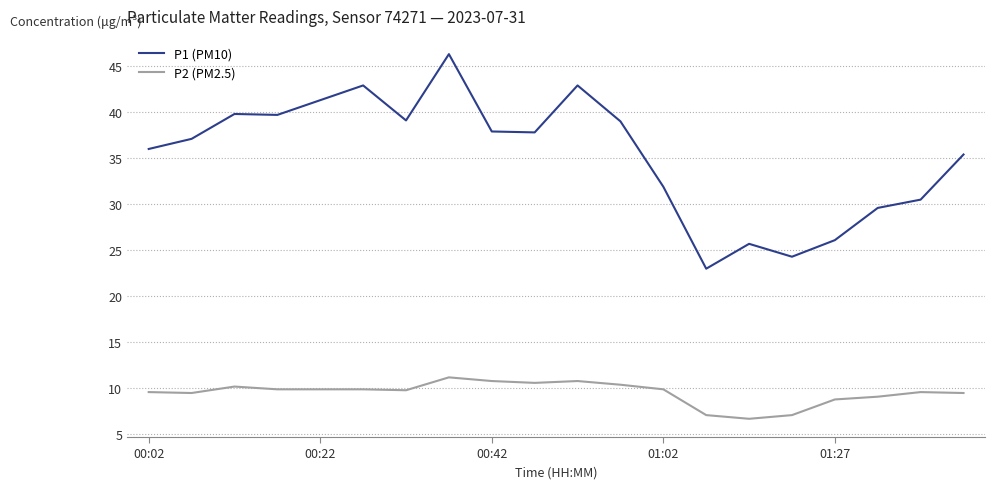

Which series has the largest total across all categories?

P1 (PM10)